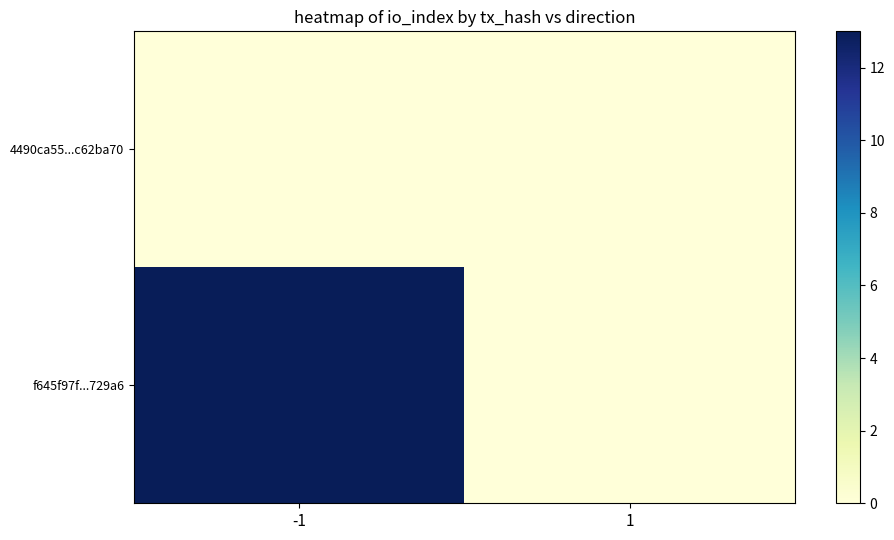

At which category does the chart reach its peak across all series?

-1